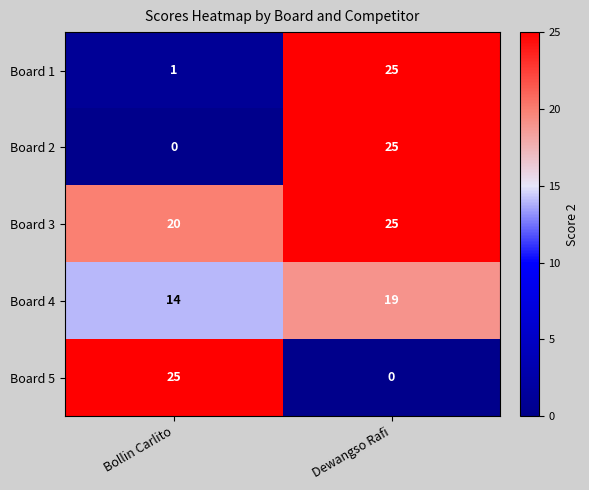

The Board 4 series shows 6 at Bollin Carlito. True or false?

False